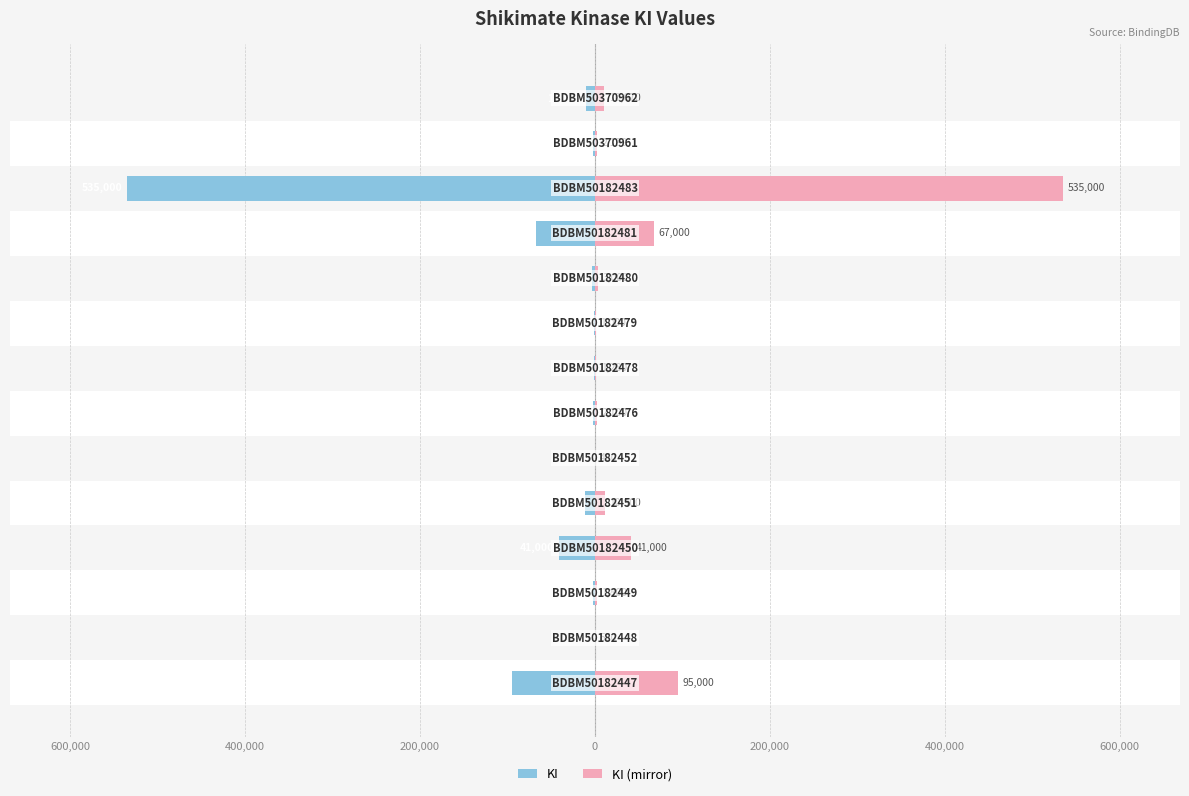

Reading left to right, extract all data points from this chart.

KI: -95000	-560	-1800	-41000	-10900	-460	-2100	-1280	-1000	-3000	-67000	-535000	-2190	-10670
KI (mirror): 95000	560	1800	41000	10900	460	2100	1280	1000	3000	67000	535000	2190	10670